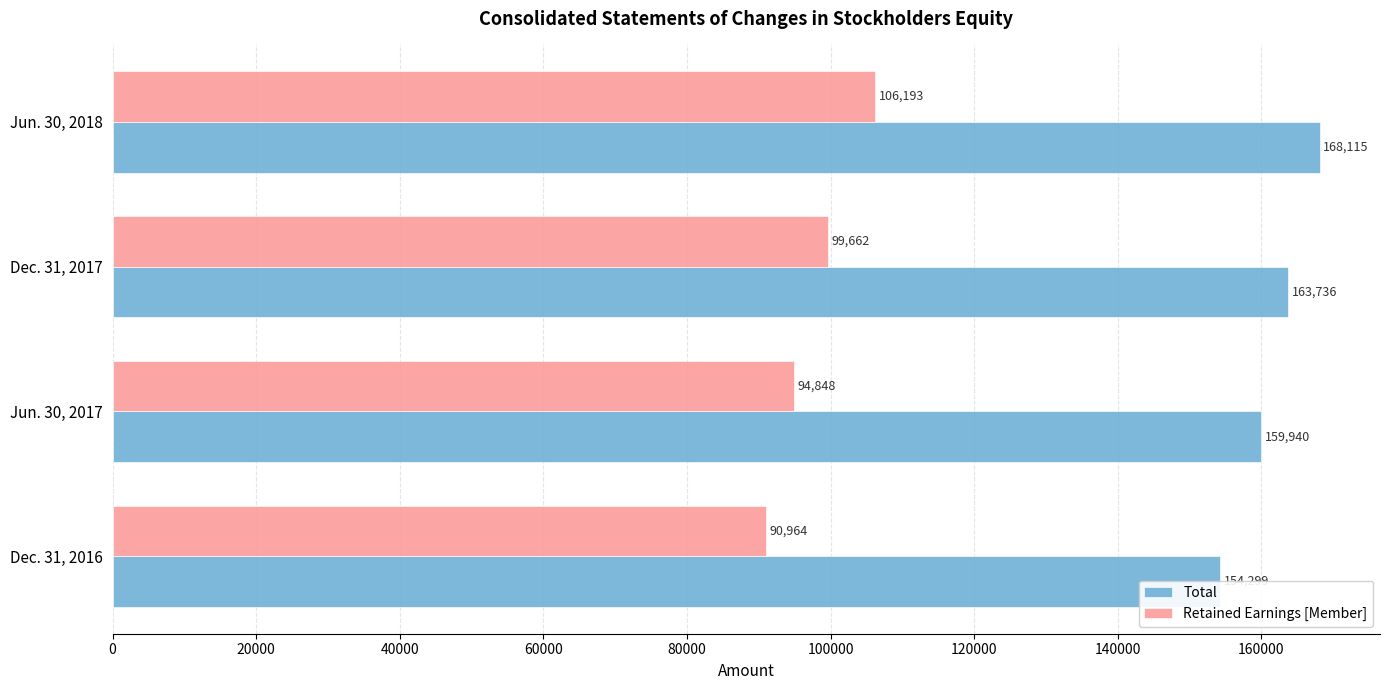

Rank the series by their average value, from lowest to highest.

Retained Earnings [Member], Total